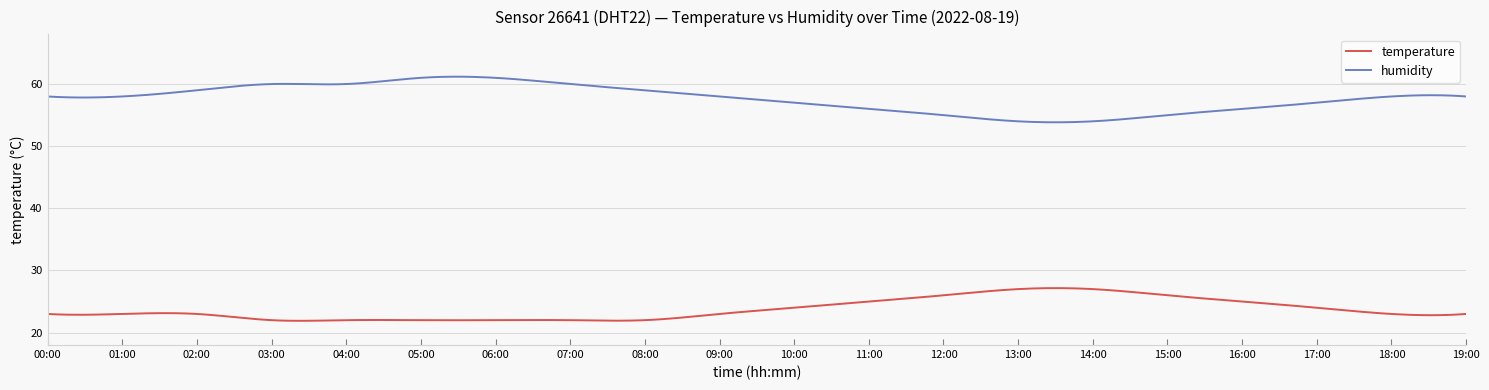

True or false: humidity and temperature cross at least once.

False